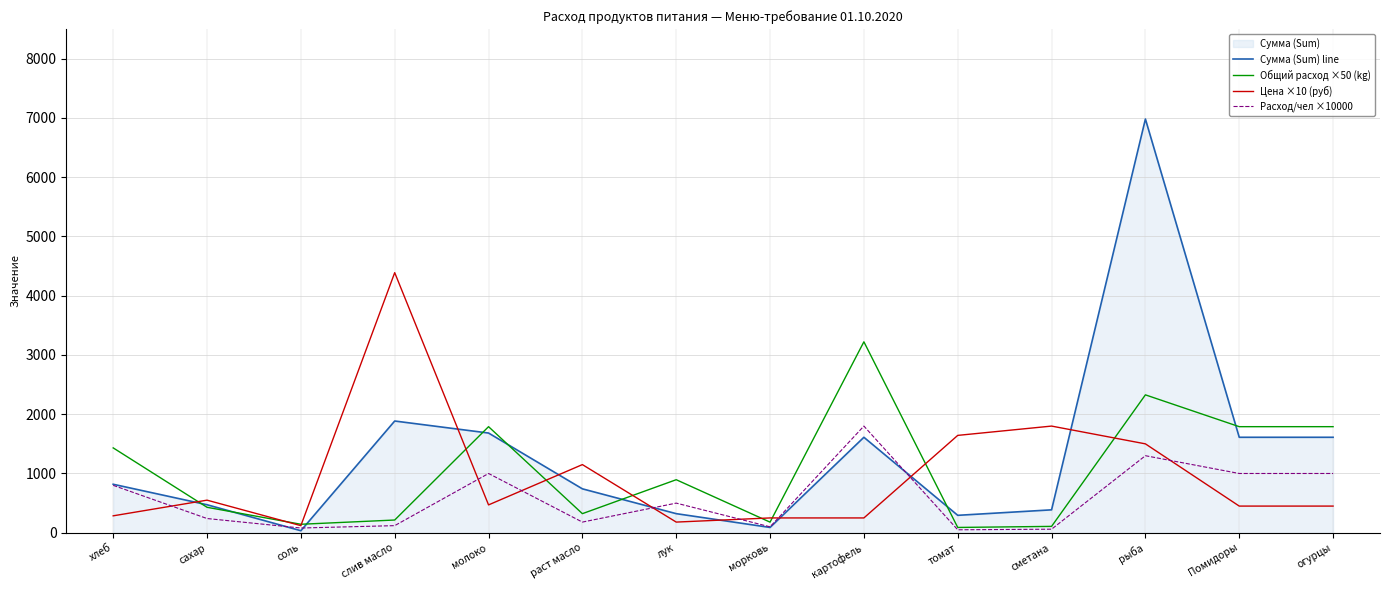

Count the number of categories in the chart.

14